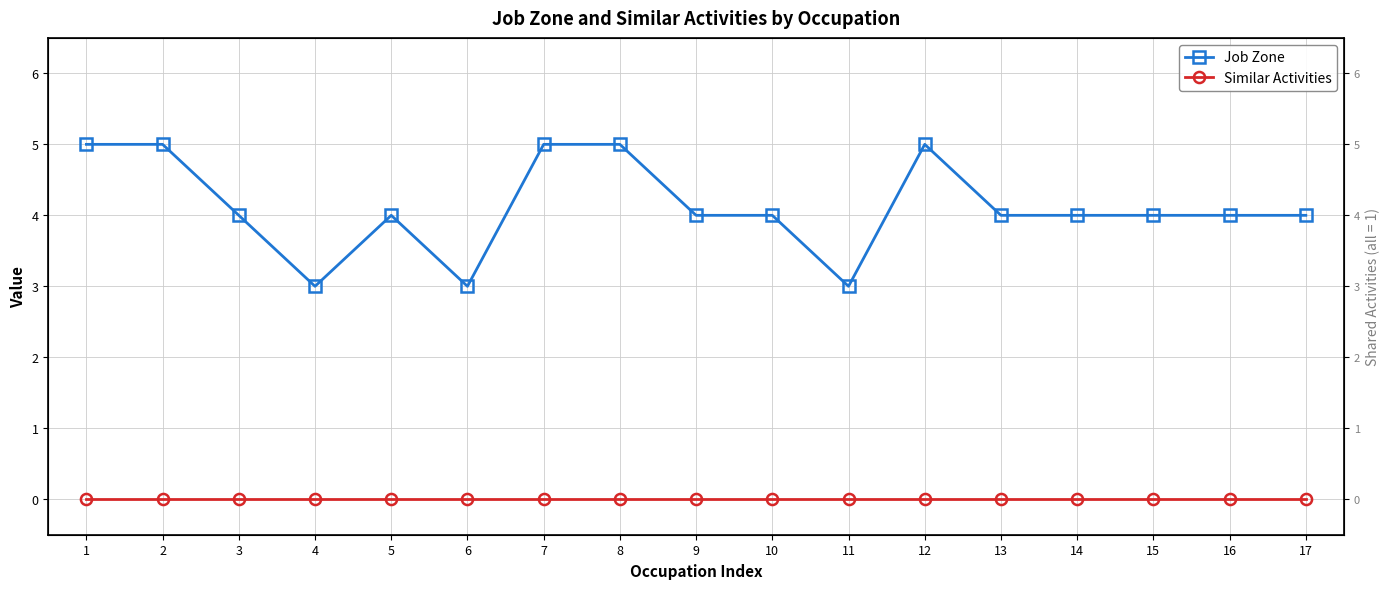

What is the greatest value displayed?

5